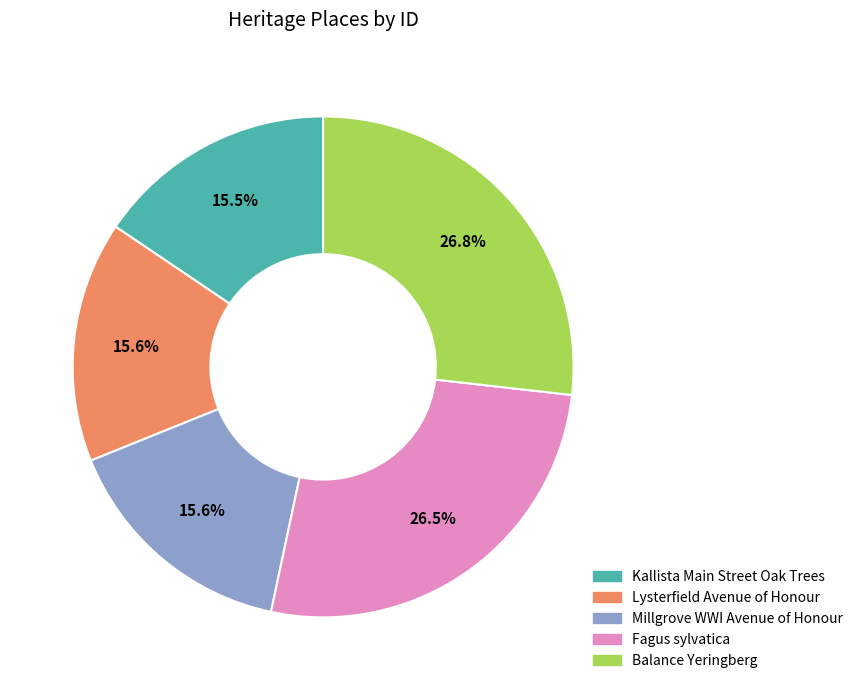

Approximately how many times larger is the value at Millgrove WWI Avenue of Honour compared to Fagus sylvatica?

0.6